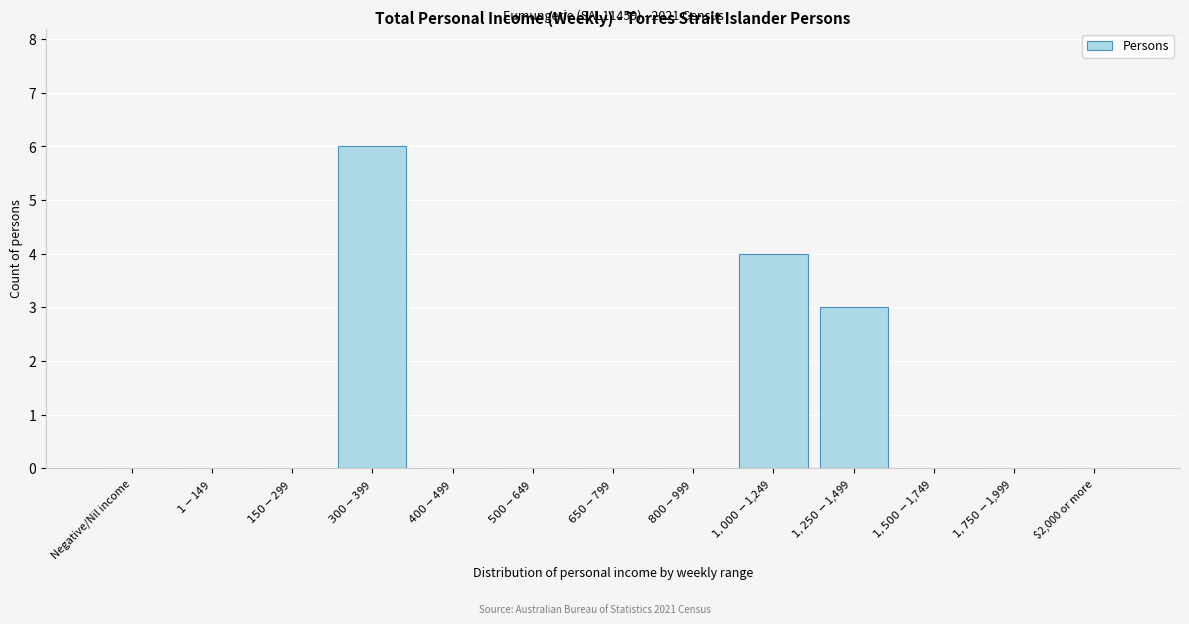

True or false: the data shows 3 at $2,000 or more.

False